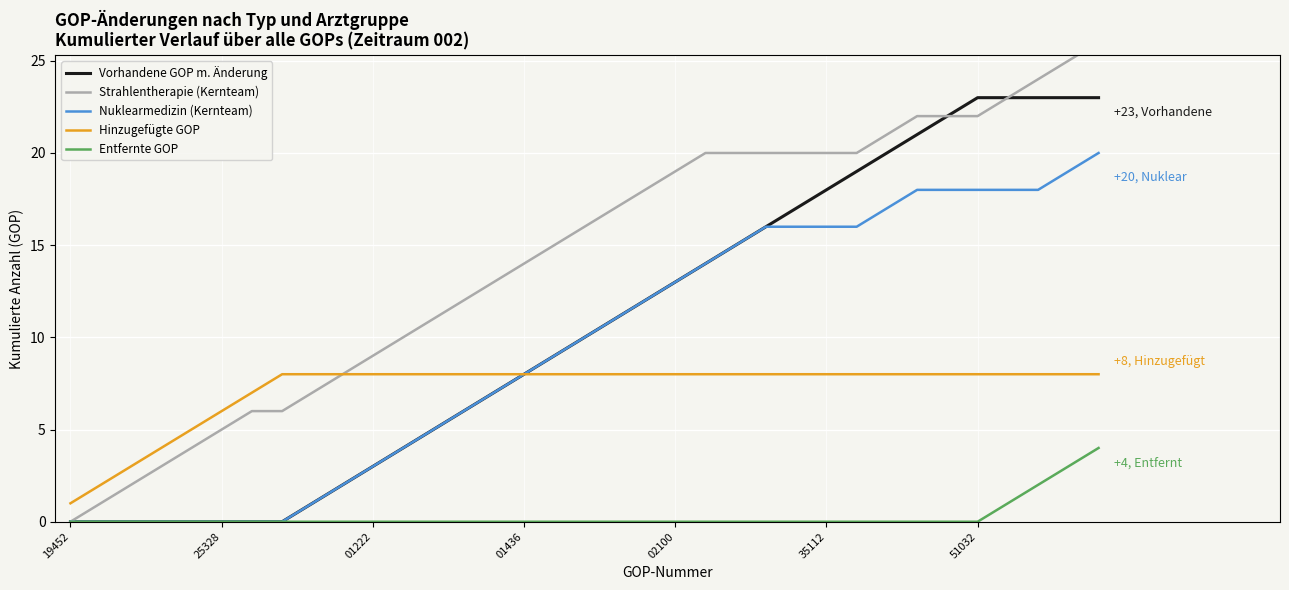

Between 14 and 18, which series saw the biggest shift?

Vorhandene GOP m. Änderung